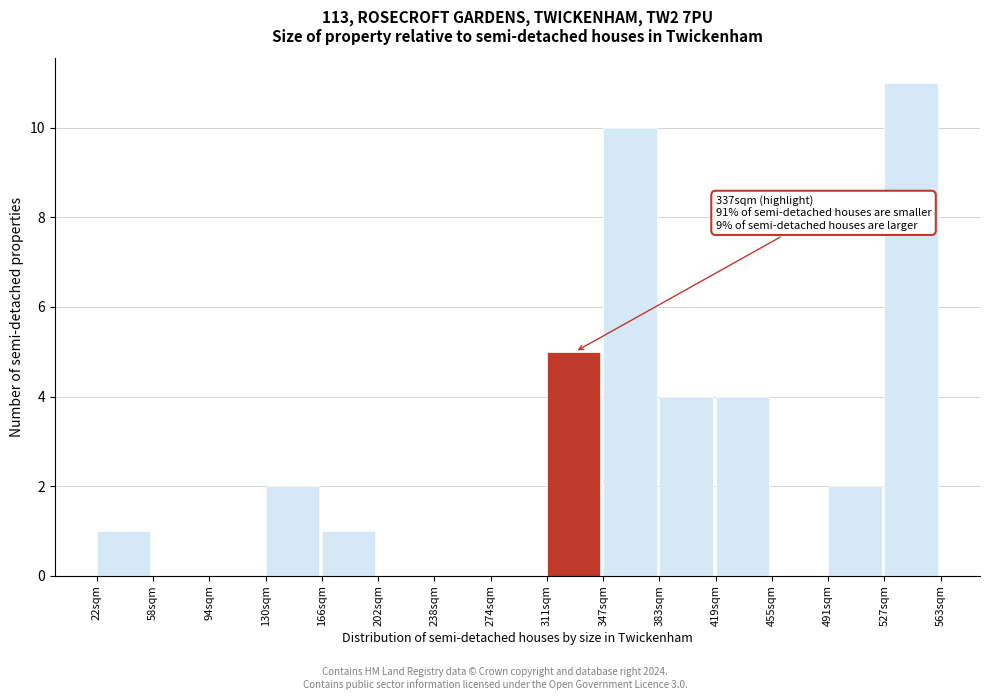

Over which range of the x-axis is the bar tallest?

525 to 565